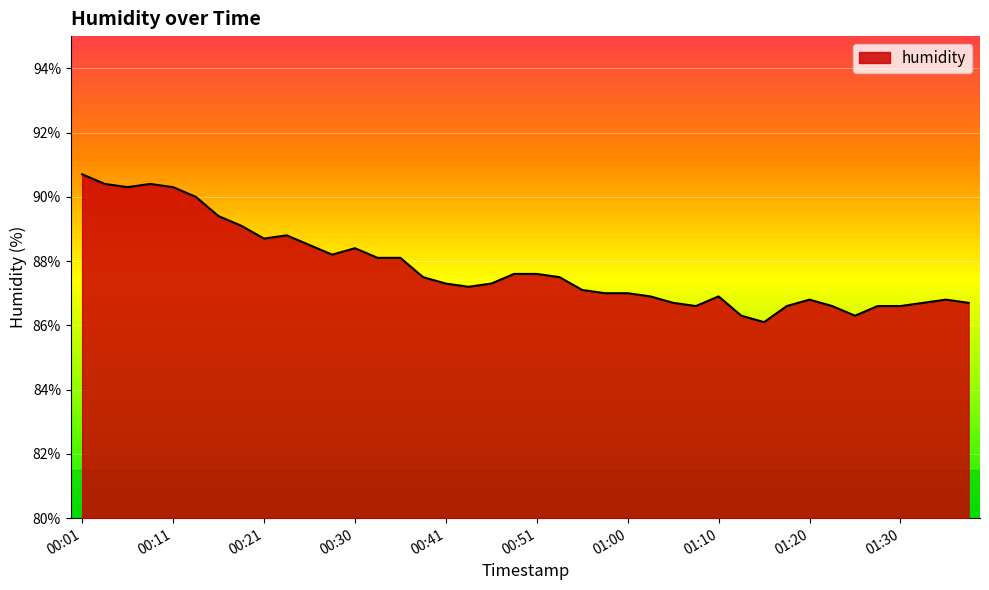

What is the difference between the maximum and minimum values?

4.6